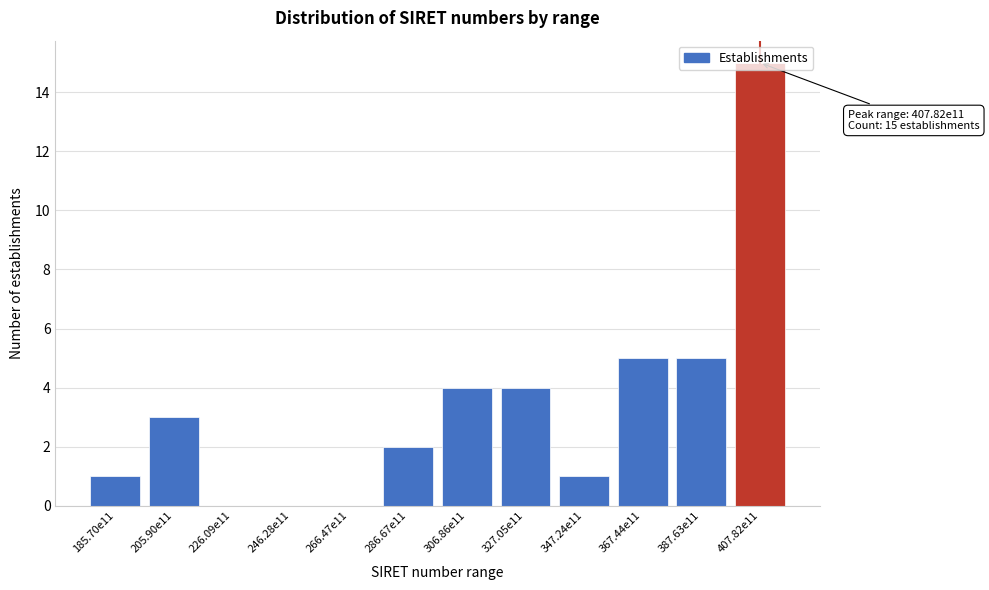

Which has a higher value, 205.90e11 or 347.24e11?

205.90e11